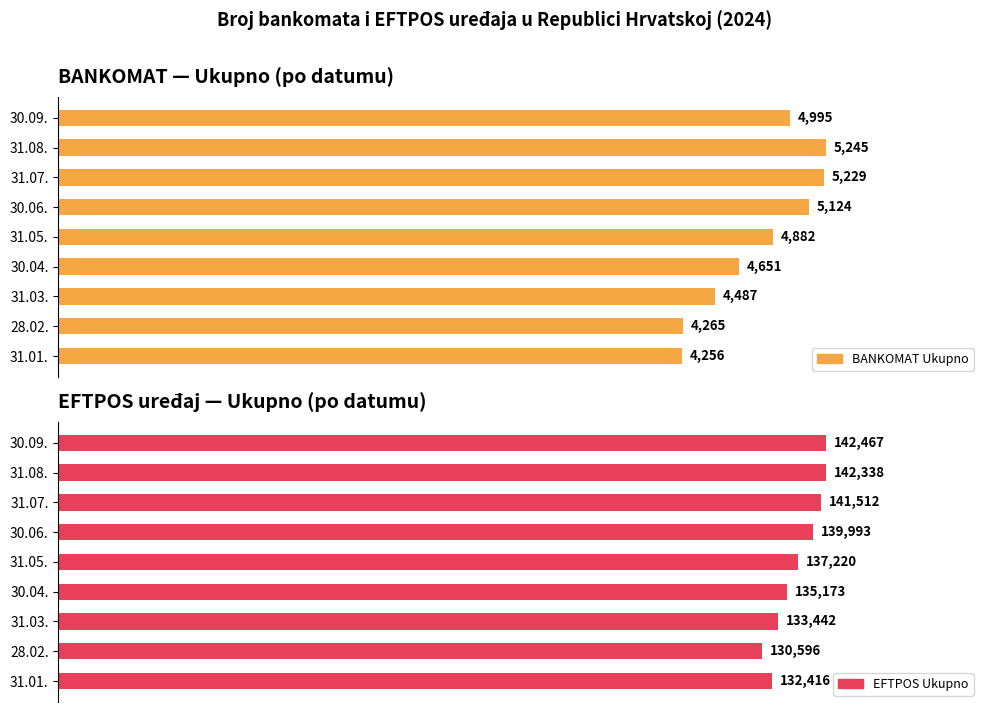

List the series in order of their overall mean, lowest first.

BANKOMAT Ukupno, EFTPOS Ukupno